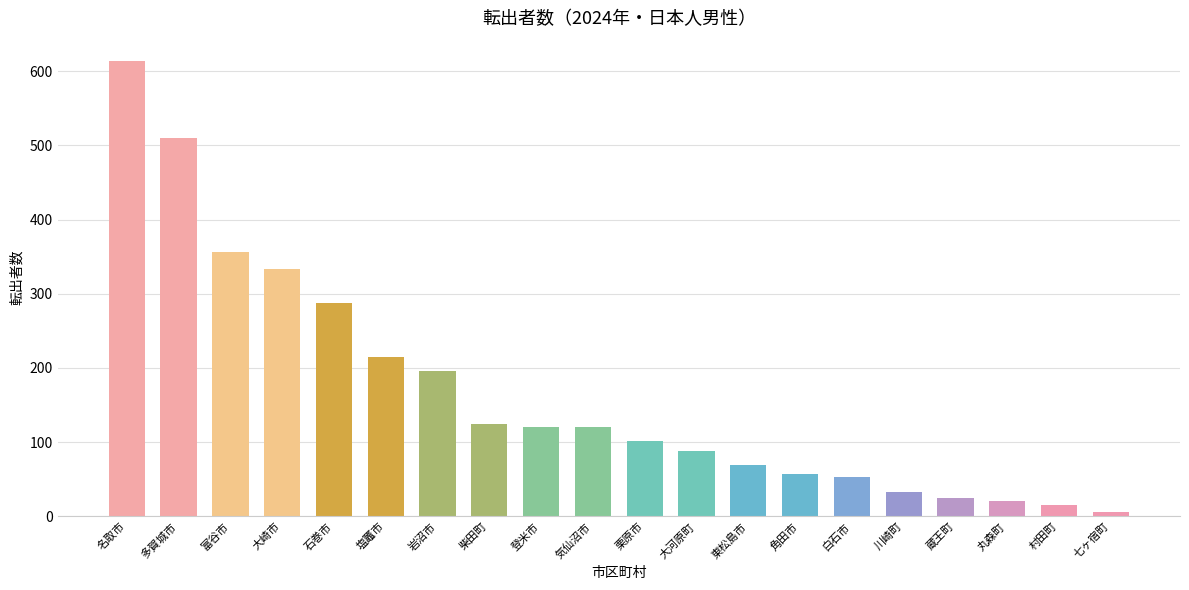

Between 角田市 and 柴田町, which is larger?

柴田町